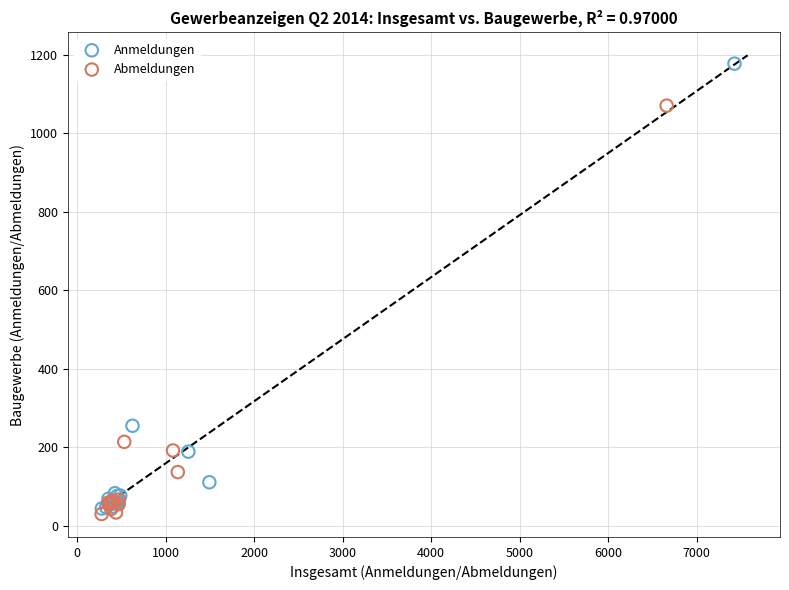

Which series has the widest spread of Y values?

Anmeldungen